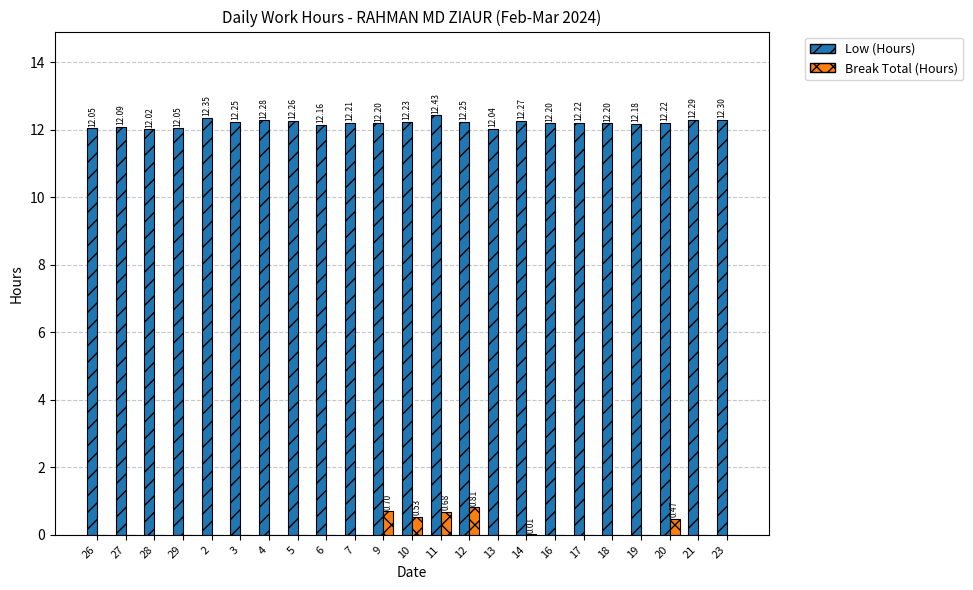

How many values in Break Total (Hours) are above zero?

6